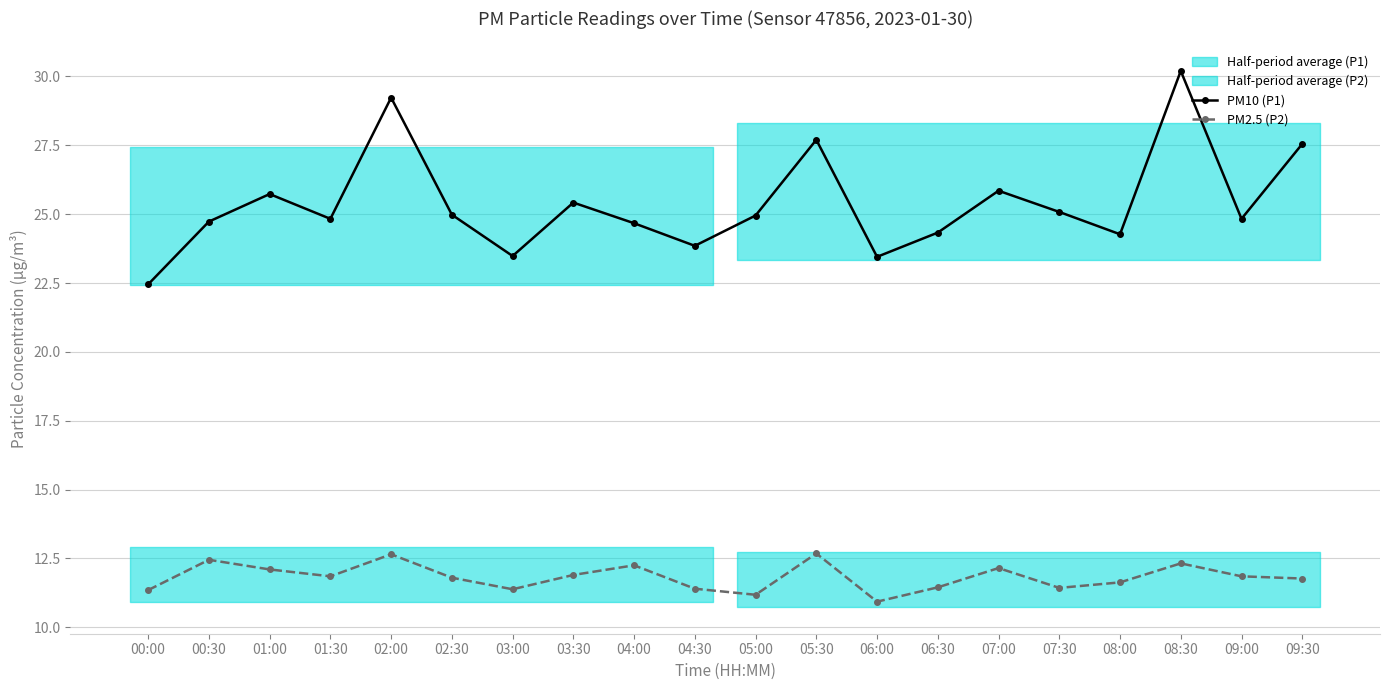

Between 00:00 and 02:30, which is larger?

02:30